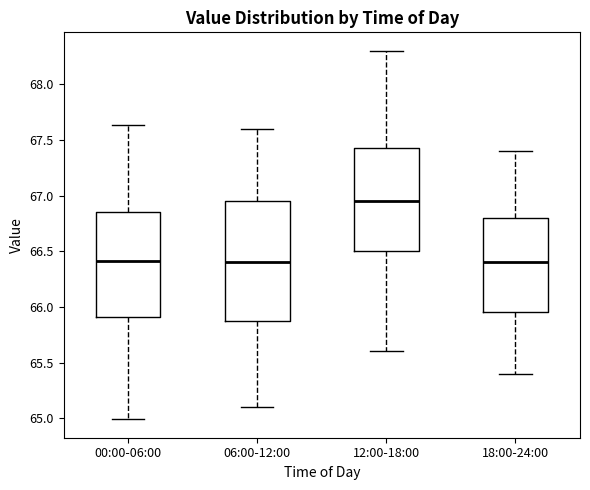

Comparing the boxes themselves (not the whiskers), which one is the tallest?

06:00-12:00